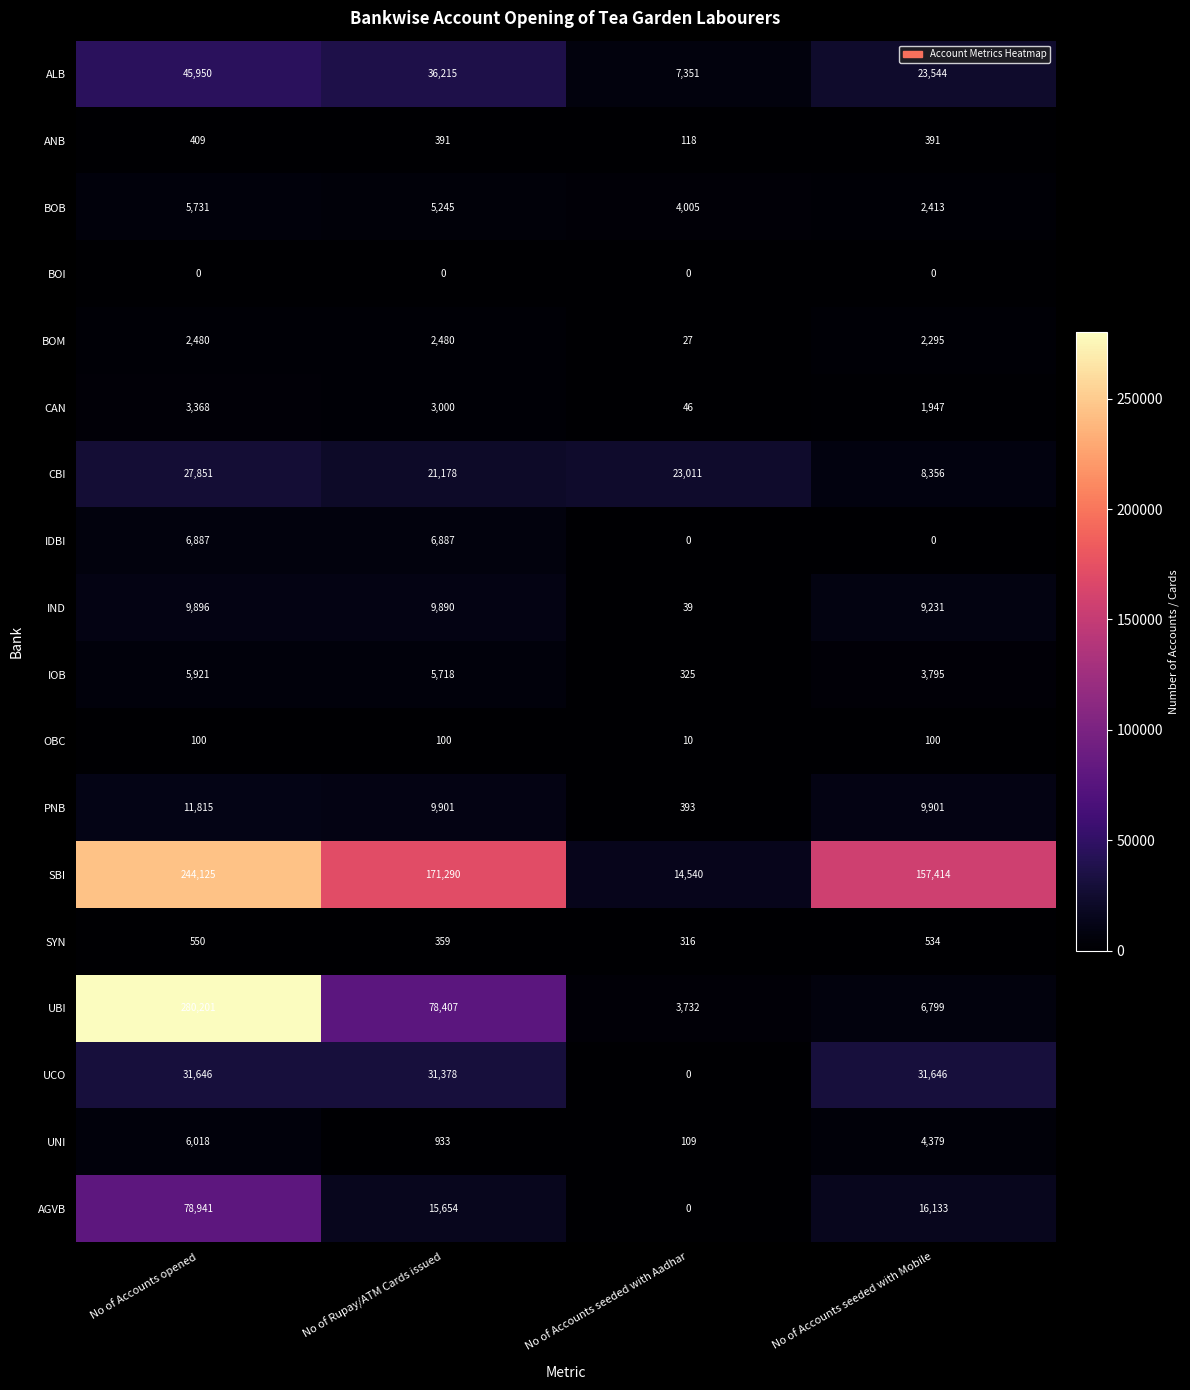

What is the spread (max minus min) of values at No of Rupay/ATM Cards issued?

171290